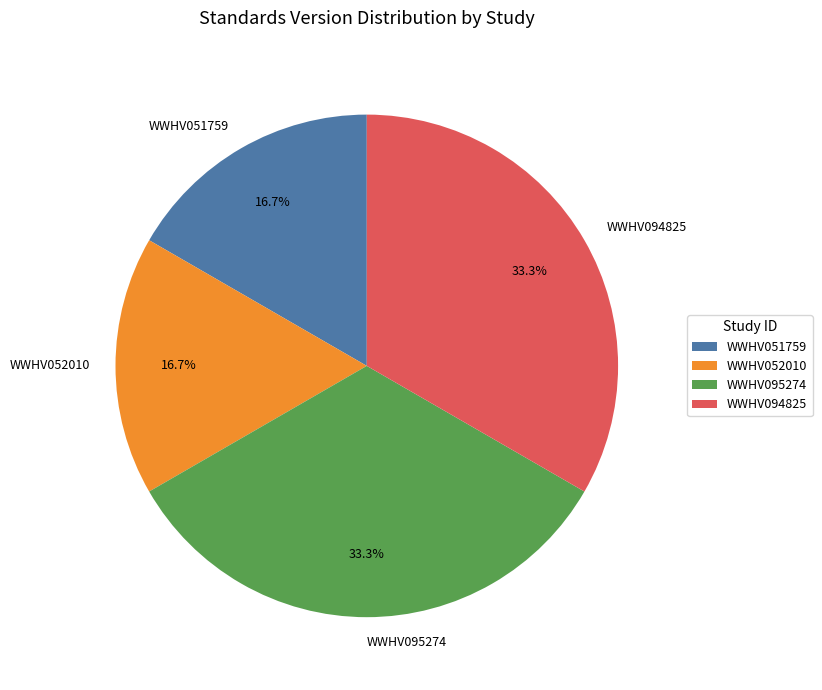

What percentage is the WWHV052010 slice, to the nearest percent?

17%